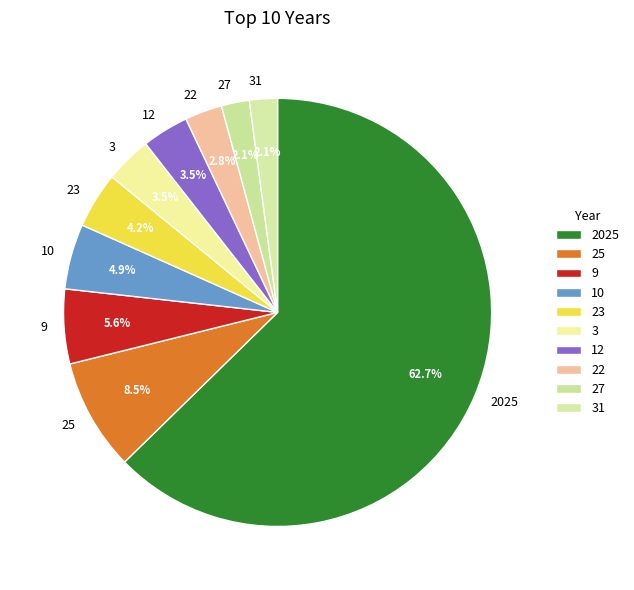

Between 9 and 27, which is larger?

9